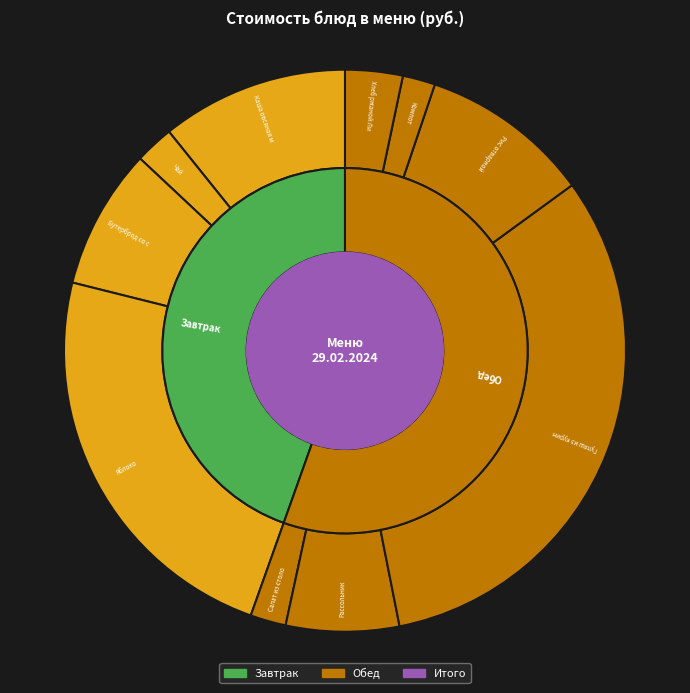

Which slice is the largest?

Гуляш из куриной грудки